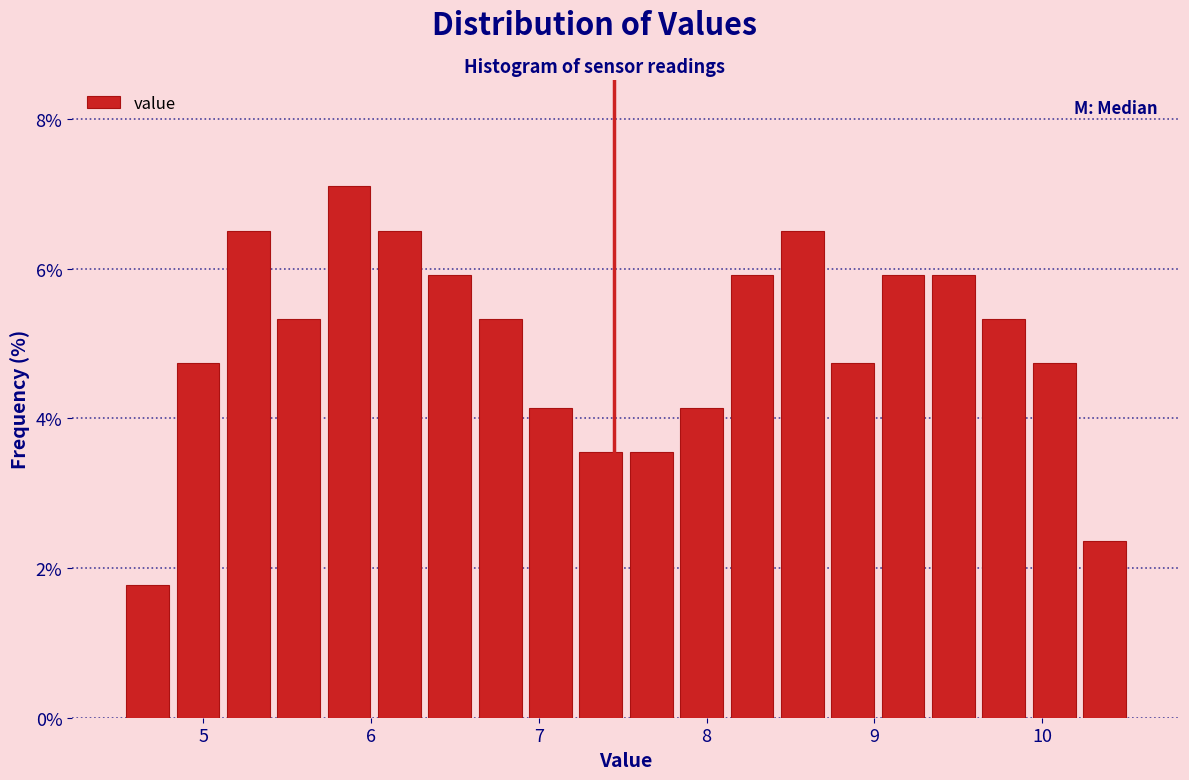

Around what value on the x-axis is the tallest bar? Give the approximate position of its centre, as read against the axis.

5.9